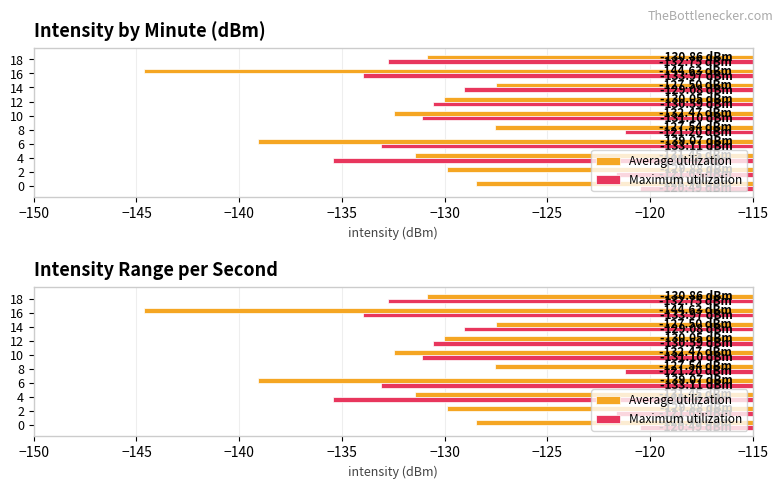

True or false: Average utilization has a value of -139.1 at 6.

True